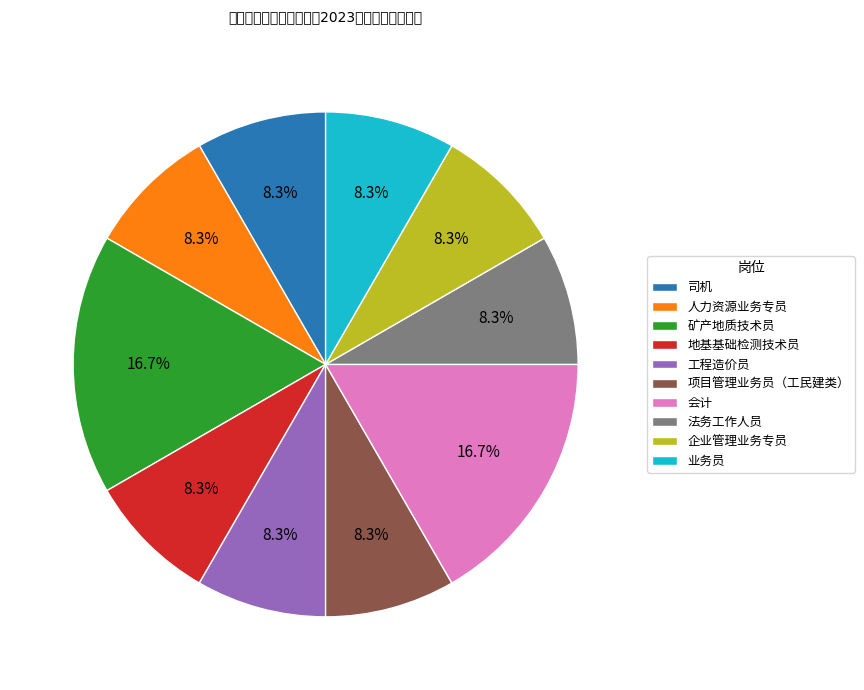

What percentage is NOT represented by 法务工作人员?

91.7%